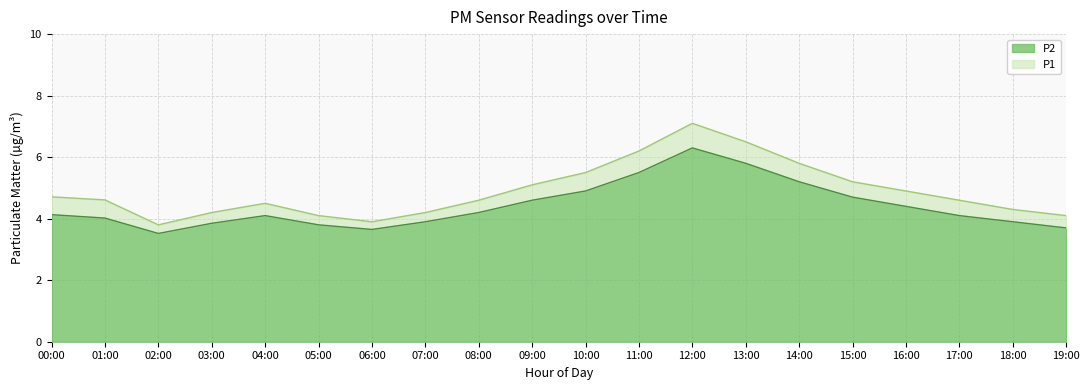

How many data points in P1 are above 4?

18